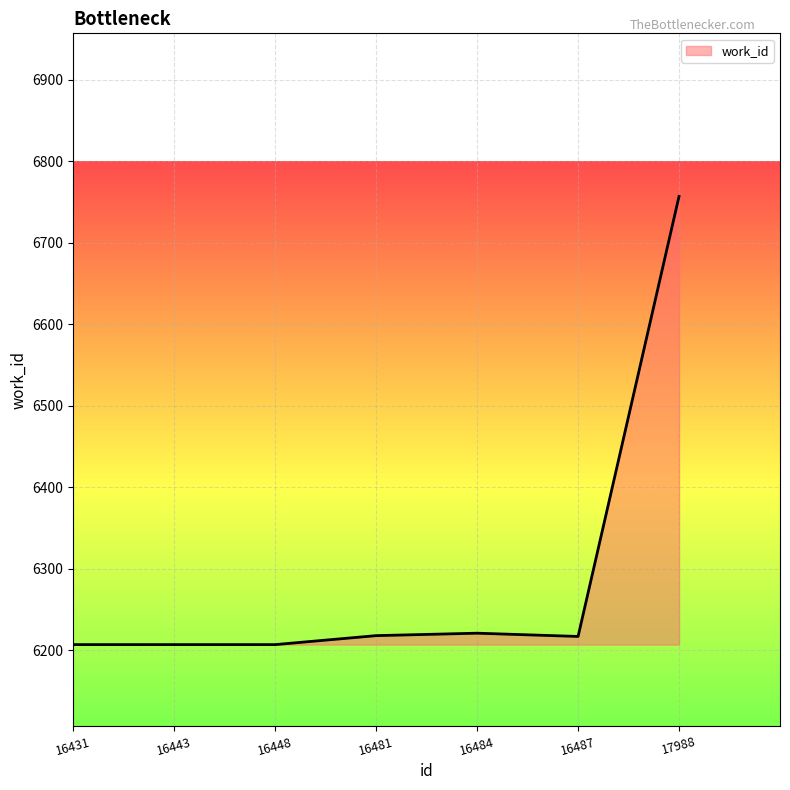

True or false: there are more than 0 points higher than both neighbors.

True